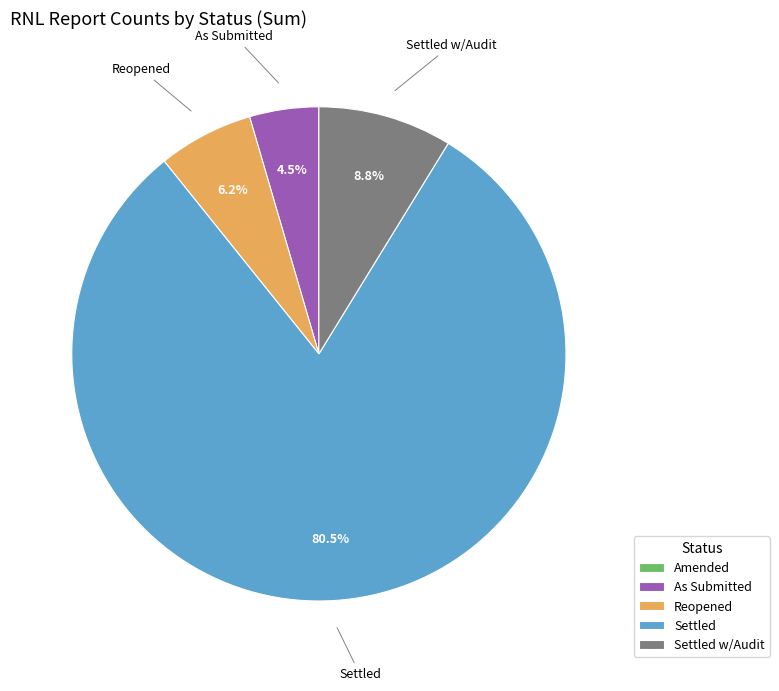

Which category has the biggest portion of the pie?

Settled